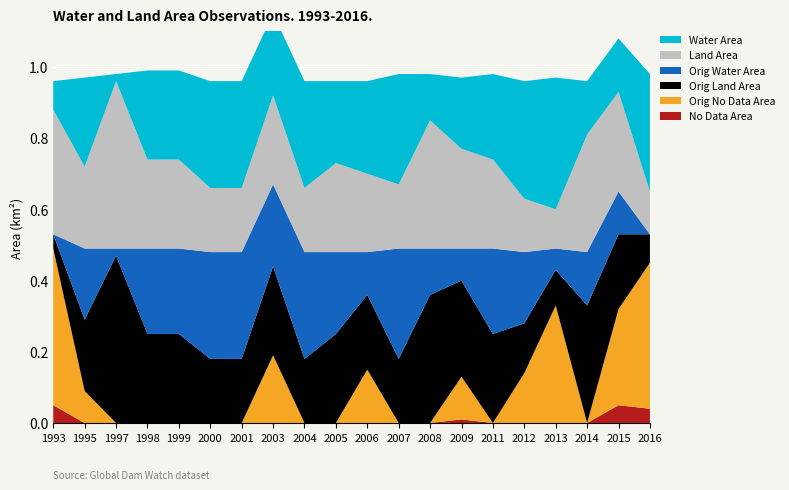

Reading left to right, extract all data points from this chart.

waterArea: 0.1	0.2	0.0	0.2	0.2	0.3	0.3	0.2	0.3	0.2	0.3	0.3	0.1	0.2	0.2	0.3	0.4	0.1	0.1	0.3
landArea: 0.3	0.2	0.5	0.2	0.2	0.2	0.2	0.2	0.2	0.2	0.2	0.2	0.4	0.3	0.2	0.1	0.1	0.3	0.3	0.1
origWaterArea: 0.0	0.2	0.0	0.2	0.2	0.3	0.3	0.2	0.3	0.2	0.1	0.3	0.1	0.1	0.2	0.2	0.1	0.1	0.1	0.0
origlandArea: 0.0	0.2	0.5	0.2	0.2	0.2	0.2	0.2	0.2	0.2	0.2	0.2	0.4	0.3	0.2	0.1	0.1	0.3	0.2	0.1
origNoDataArea: 0.4	0.1	0.0	0.0	0.0	0.0	0.0	0.2	0.0	0.0	0.1	0.0	0.0	0.1	0.0	0.1	0.3	0.0	0.3	0.4
noDataArea: 0.1	0.0	0.0	0.0	0.0	0.0	0.0	0.0	0.0	0.0	0.0	0.0	0.0	0.0	0.0	0.0	0.0	0.0	0.1	0.0